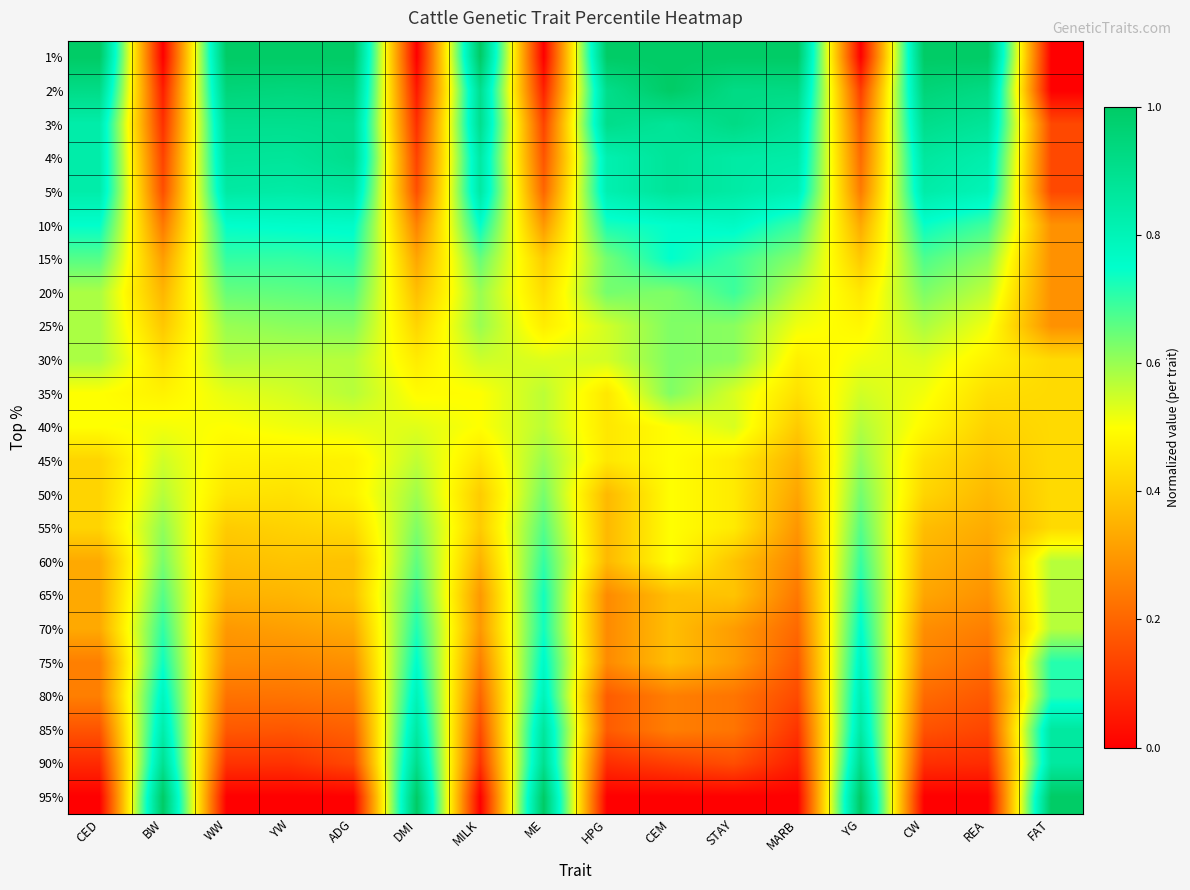

Reading left to right, list all the values displayed in this chart.

1%: CED=1.0	BW=0.0	WW=1.0	YW=1.0	ADG=1.0	DMI=0.0	MILK=1.0	ME=0.0	HPG=1.0	CEM=1.0	STAY=1.0	MARB=1.0	YG=0.0	CW=1.0	REA=1.0	FAT=0.0
2%: CED=0.9	BW=0.1	WW=0.9	YW=0.9	ADG=1.0	DMI=0.1	MILK=0.9	ME=0.1	HPG=0.9	CEM=1.0	STAY=0.9	MARB=0.9	YG=0.1	CW=1.0	REA=0.9	FAT=0.0
3%: CED=0.8	BW=0.1	WW=0.9	YW=0.9	ADG=0.9	DMI=0.1	MILK=0.9	ME=0.1	HPG=0.9	CEM=0.9	STAY=0.9	MARB=0.9	YG=0.2	CW=0.9	REA=0.9	FAT=0.1
4%: CED=0.8	BW=0.1	WW=0.9	YW=0.9	ADG=0.9	DMI=0.1	MILK=0.8	ME=0.2	HPG=0.8	CEM=0.9	STAY=0.8	MARB=0.8	YG=0.2	CW=0.9	REA=0.8	FAT=0.1
5%: CED=0.8	BW=0.2	WW=0.8	YW=0.8	ADG=0.9	DMI=0.2	MILK=0.8	ME=0.2	HPG=0.8	CEM=0.9	STAY=0.8	MARB=0.8	YG=0.2	CW=0.8	REA=0.8	FAT=0.1
10%: CED=0.8	BW=0.2	WW=0.8	YW=0.8	ADG=0.8	DMI=0.3	MILK=0.8	ME=0.3	HPG=0.7	CEM=0.8	STAY=0.8	MARB=0.7	YG=0.3	CW=0.7	REA=0.7	FAT=0.3
15%: CED=0.7	BW=0.3	WW=0.7	YW=0.7	ADG=0.7	DMI=0.3	MILK=0.7	ME=0.4	HPG=0.6	CEM=0.8	STAY=0.7	MARB=0.6	YG=0.4	CW=0.7	REA=0.6	FAT=0.3
20%: CED=0.6	BW=0.4	WW=0.7	YW=0.7	ADG=0.7	DMI=0.4	MILK=0.6	ME=0.4	HPG=0.6	CEM=0.6	STAY=0.7	MARB=0.6	YG=0.5	CW=0.6	REA=0.6	FAT=0.3
25%: CED=0.6	BW=0.4	WW=0.6	YW=0.6	ADG=0.6	DMI=0.4	MILK=0.6	ME=0.5	HPG=0.5	CEM=0.6	STAY=0.6	MARB=0.5	YG=0.5	CW=0.6	REA=0.5	FAT=0.3
30%: CED=0.6	BW=0.4	WW=0.6	YW=0.6	ADG=0.6	DMI=0.5	MILK=0.6	ME=0.5	HPG=0.5	CEM=0.6	STAY=0.6	MARB=0.5	YG=0.5	CW=0.5	REA=0.5	FAT=0.4
35%: CED=0.5	BW=0.5	WW=0.5	YW=0.5	ADG=0.6	DMI=0.5	MILK=0.5	ME=0.6	HPG=0.5	CEM=0.6	STAY=0.5	MARB=0.4	YG=0.5	CW=0.5	REA=0.4	FAT=0.4
40%: CED=0.5	BW=0.5	WW=0.5	YW=0.5	ADG=0.5	DMI=0.5	MILK=0.5	ME=0.6	HPG=0.5	CEM=0.5	STAY=0.5	MARB=0.4	YG=0.6	CW=0.5	REA=0.4	FAT=0.4
45%: CED=0.4	BW=0.5	WW=0.5	YW=0.5	ADG=0.5	DMI=0.6	MILK=0.5	ME=0.6	HPG=0.5	CEM=0.5	STAY=0.5	MARB=0.4	YG=0.6	CW=0.4	REA=0.4	FAT=0.4
50%: CED=0.4	BW=0.6	WW=0.5	YW=0.4	ADG=0.5	DMI=0.6	MILK=0.4	ME=0.6	HPG=0.4	CEM=0.5	STAY=0.5	MARB=0.3	YG=0.6	CW=0.4	REA=0.4	FAT=0.4
55%: CED=0.4	BW=0.6	WW=0.4	YW=0.4	ADG=0.4	DMI=0.6	MILK=0.4	ME=0.7	HPG=0.4	CEM=0.5	STAY=0.5	MARB=0.3	YG=0.7	CW=0.4	REA=0.3	FAT=0.4
60%: CED=0.3	BW=0.6	WW=0.4	YW=0.4	ADG=0.4	DMI=0.7	MILK=0.3	ME=0.7	HPG=0.4	CEM=0.5	STAY=0.4	MARB=0.3	YG=0.7	CW=0.3	REA=0.3	FAT=0.6
65%: CED=0.3	BW=0.7	WW=0.3	YW=0.4	ADG=0.4	DMI=0.7	MILK=0.3	ME=0.7	HPG=0.3	CEM=0.4	STAY=0.4	MARB=0.2	YG=0.7	CW=0.3	REA=0.3	FAT=0.6
70%: CED=0.3	BW=0.7	WW=0.3	YW=0.3	ADG=0.3	DMI=0.7	MILK=0.3	ME=0.7	HPG=0.3	CEM=0.4	STAY=0.3	MARB=0.2	YG=0.8	CW=0.3	REA=0.3	FAT=0.6
75%: CED=0.2	BW=0.7	WW=0.3	YW=0.3	ADG=0.3	DMI=0.8	MILK=0.2	ME=0.8	HPG=0.3	CEM=0.4	STAY=0.3	MARB=0.2	YG=0.8	CW=0.3	REA=0.2	FAT=0.7
80%: CED=0.2	BW=0.8	WW=0.2	YW=0.2	ADG=0.2	DMI=0.8	MILK=0.2	ME=0.8	HPG=0.2	CEM=0.2	STAY=0.2	MARB=0.1	YG=0.8	CW=0.2	REA=0.2	FAT=0.7
85%: CED=0.2	BW=0.8	WW=0.2	YW=0.2	ADG=0.2	DMI=0.9	MILK=0.1	ME=0.9	HPG=0.2	CEM=0.2	STAY=0.2	MARB=0.1	YG=0.8	CW=0.2	REA=0.1	FAT=0.9
90%: CED=0.1	BW=0.9	WW=0.1	YW=0.1	ADG=0.1	DMI=0.9	MILK=0.1	ME=0.9	HPG=0.1	CEM=0.1	STAY=0.2	MARB=0.1	YG=0.9	CW=0.1	REA=0.1	FAT=0.9
95%: CED=0.0	BW=1.0	WW=0.0	YW=0.0	ADG=0.0	DMI=1.0	MILK=0.0	ME=1.0	HPG=0.0	CEM=0.0	STAY=0.0	MARB=0.0	YG=1.0	CW=0.0	REA=0.0	FAT=1.0